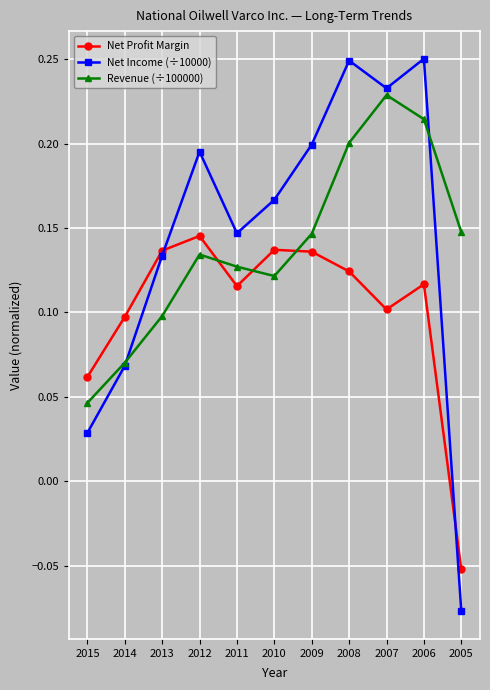

Is the value of Net Profit Margin at 2010 greater than the value of Net Income (÷10000) at 2014?

Yes